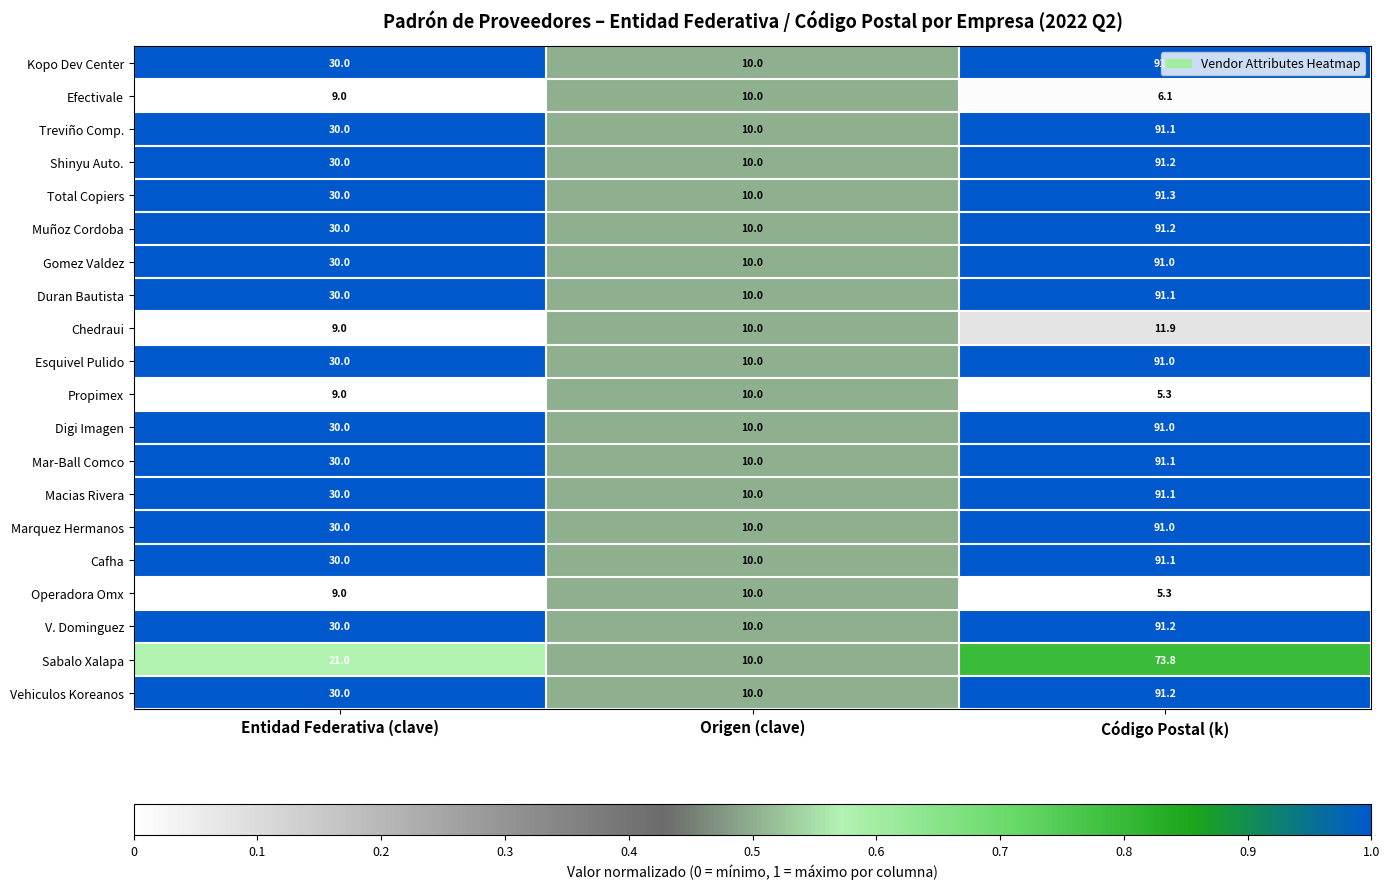

List the labels in order of Cafha value, largest first.

Código Postal (k), Entidad Federativa (clave), Origen (clave)